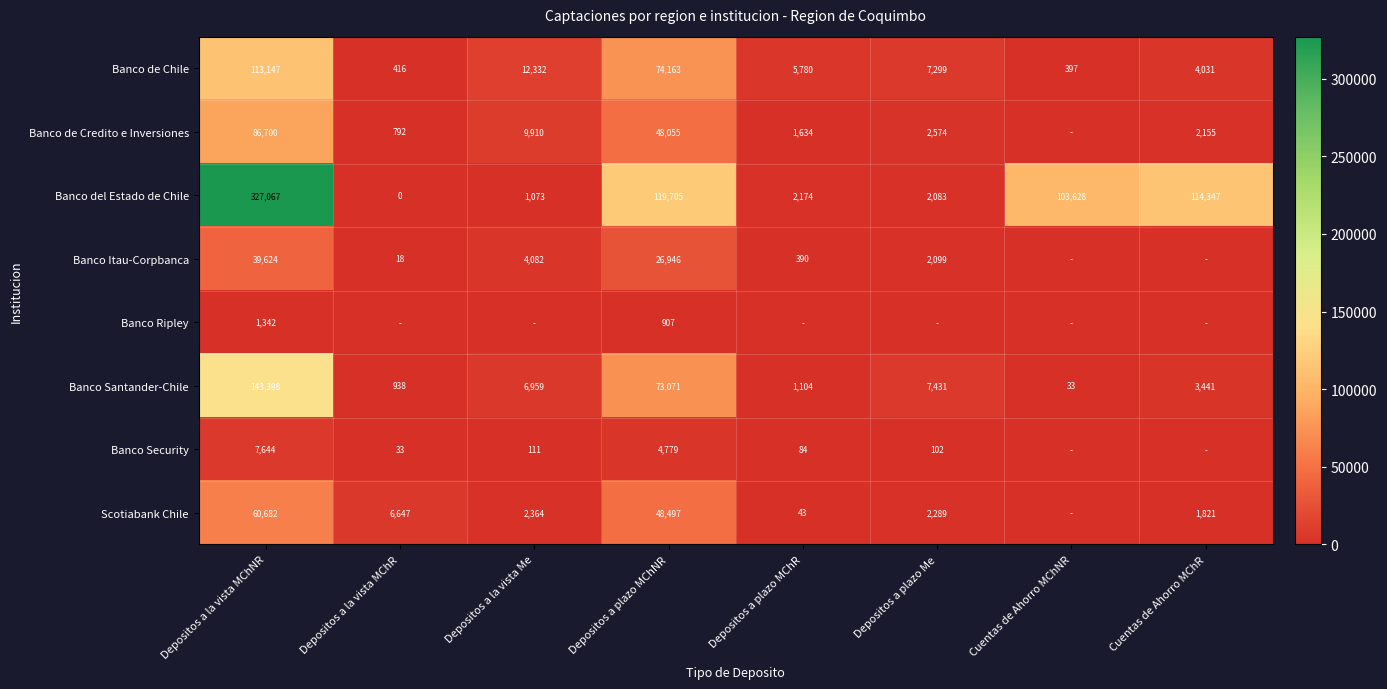

What is the highest value of the Banco del Estado de Chile series?

327067